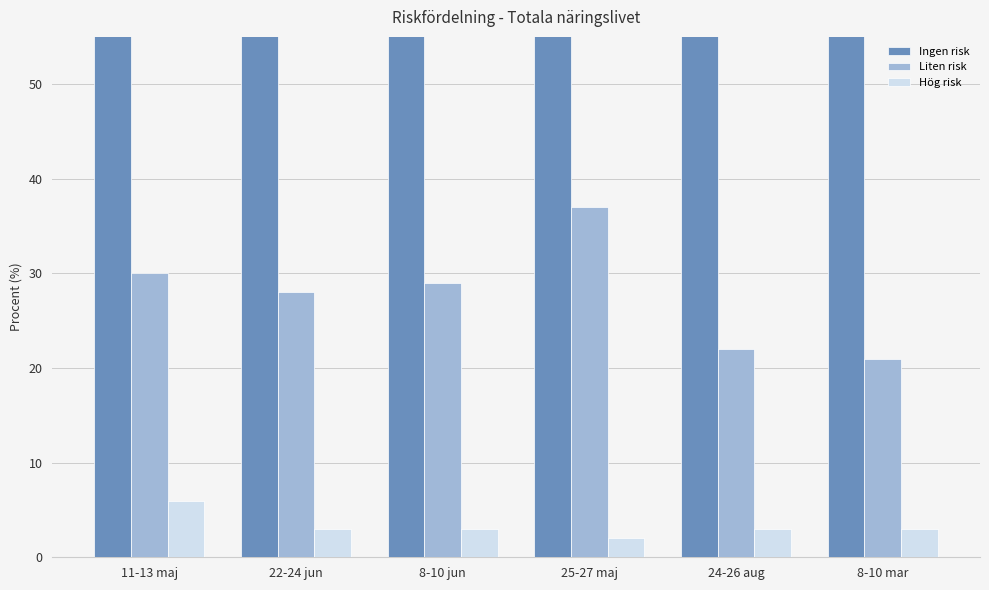

Rank the series by their average value, from highest to lowest.

Ingen risk, Liten risk, Hög risk